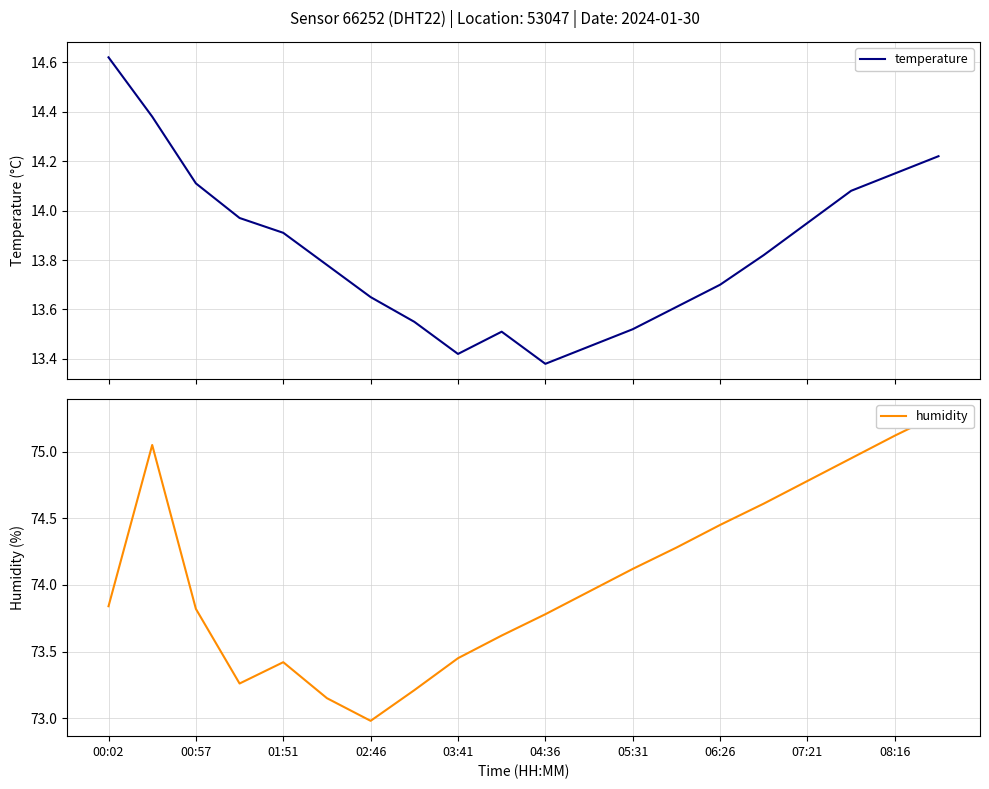

Between 02:46 and 10, which series saw the biggest shift?

temperature